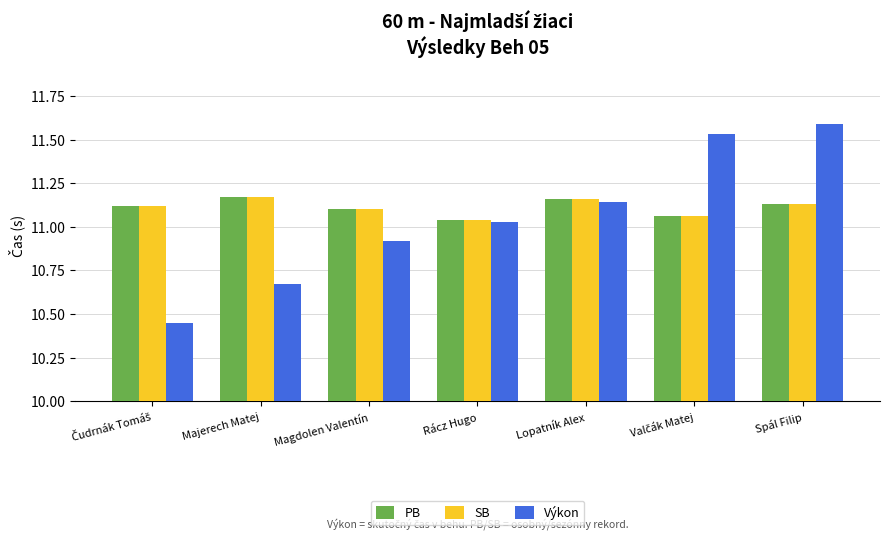

Which series changed the most between Magdolen Valentín and Spál Filip?

Výkon